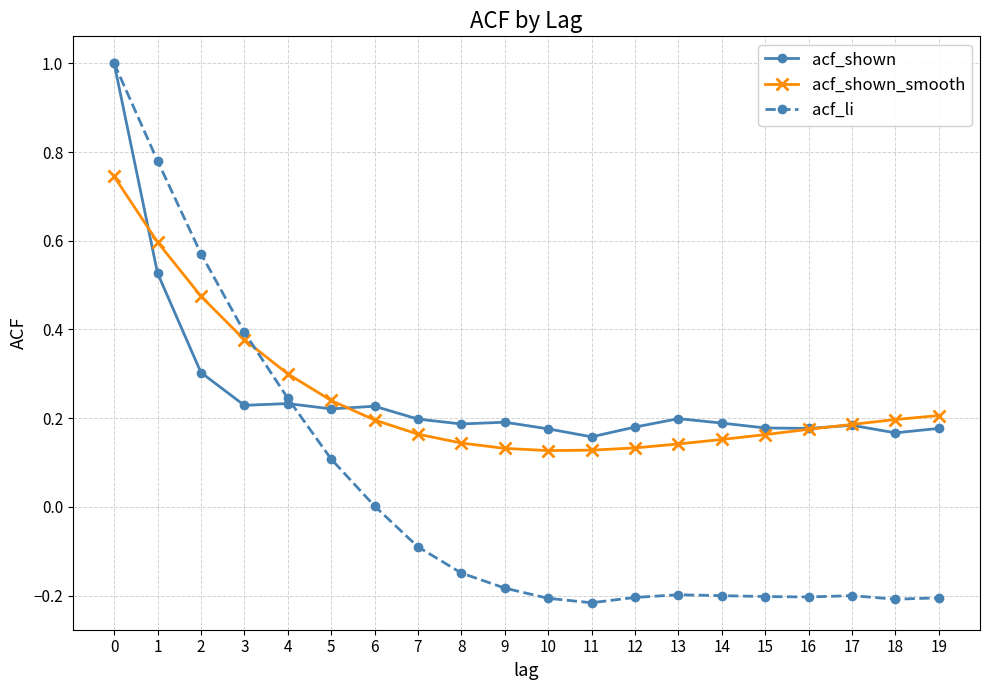

How many distinct data groups are displayed?

3